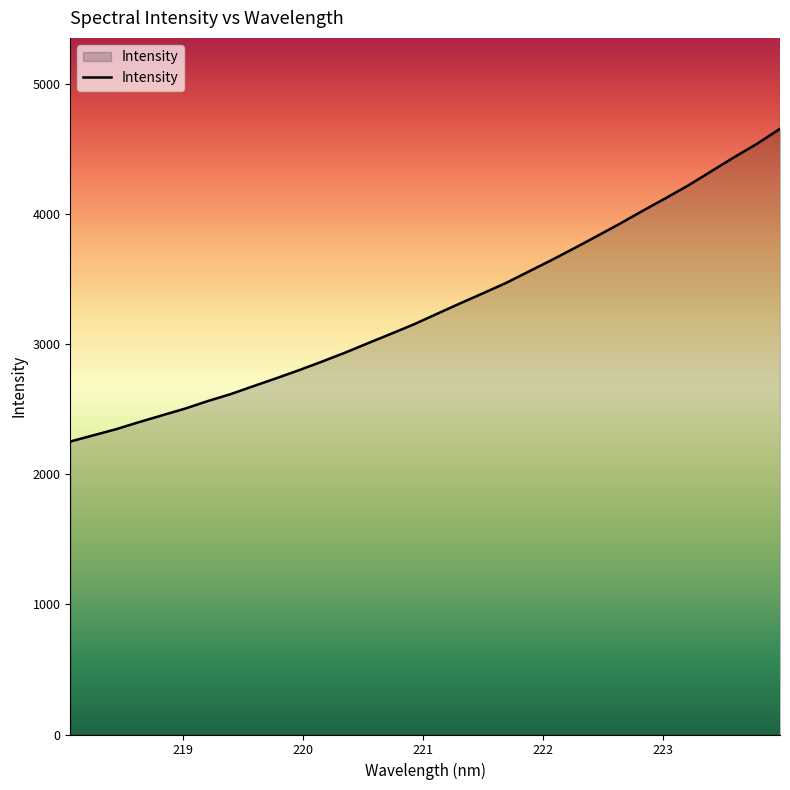

What is the difference between the maximum and minimum values?

2403.6